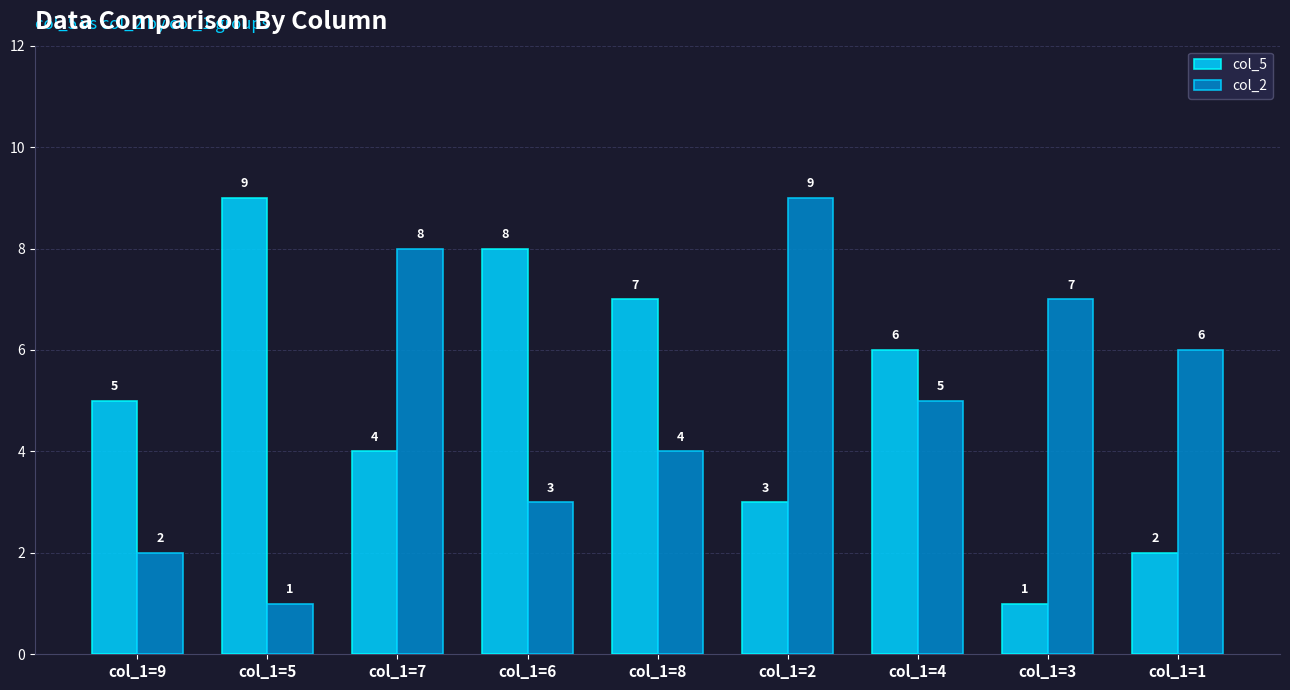

What is the highest value of the col_5 series?

9